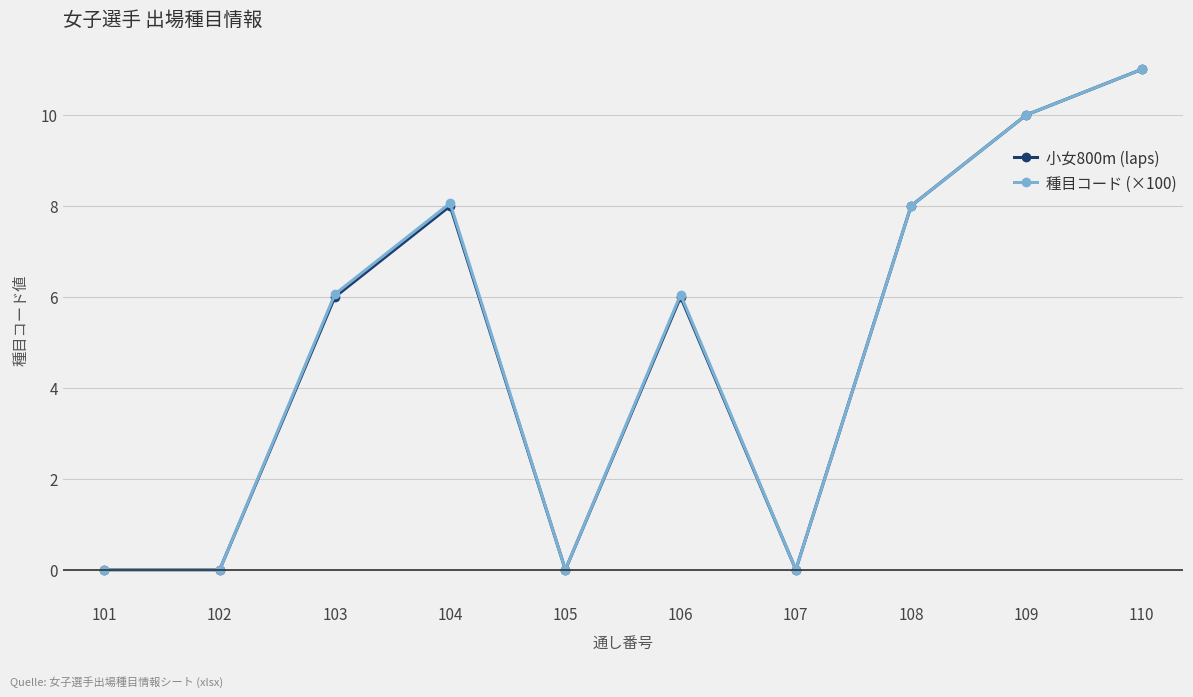

Where is the first local maximum for 小女800m (laps)?

104